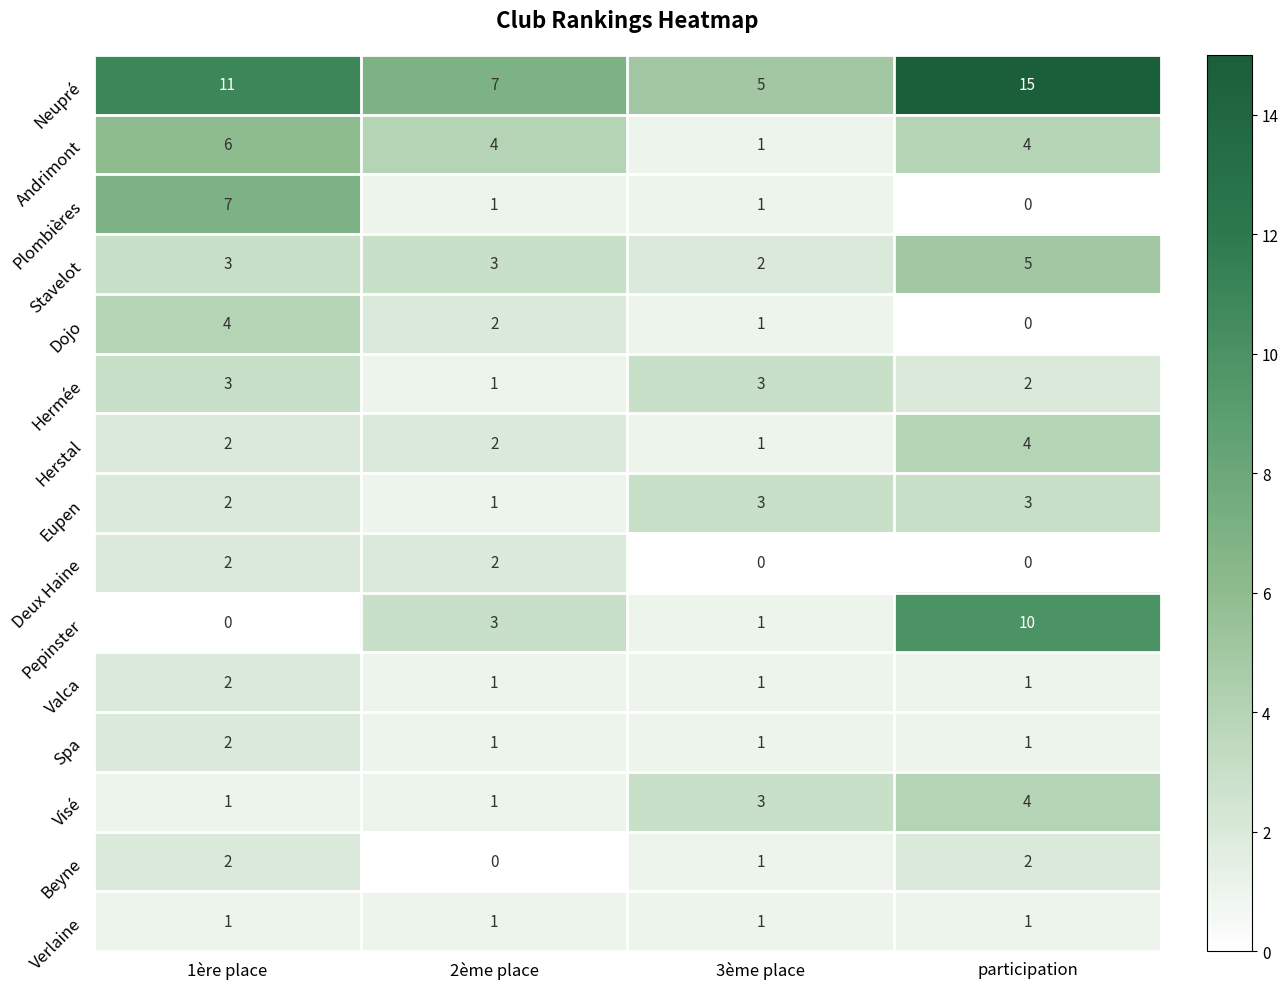

How many data points does each series have?

4